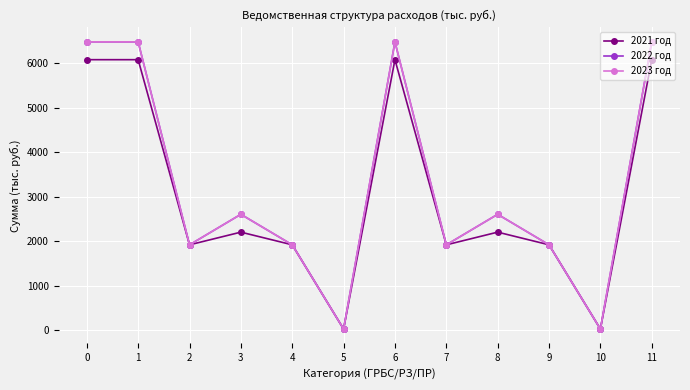

Is the value of 2023 год at 7 greater than the value of 2022 год at 4?

No